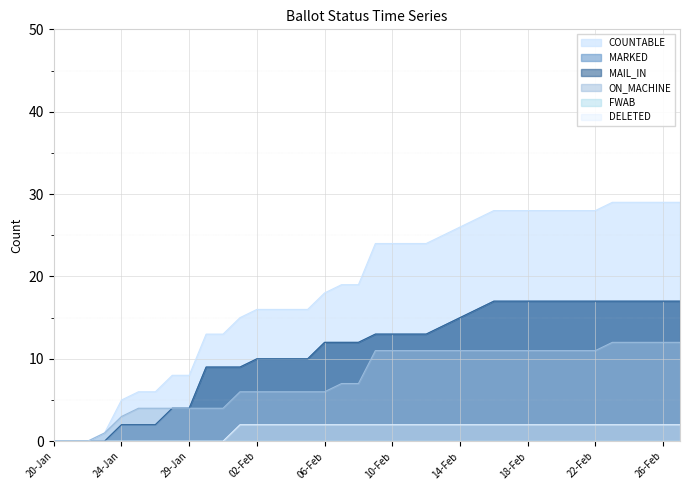

What is the average value of the DELETED series?

1